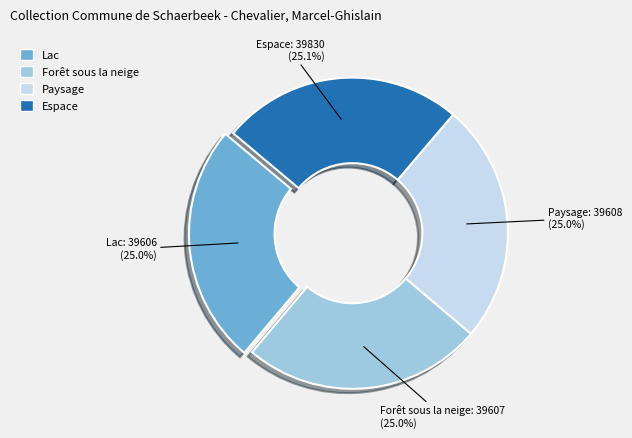

To the nearest percent, what is the average slice percentage?

25%